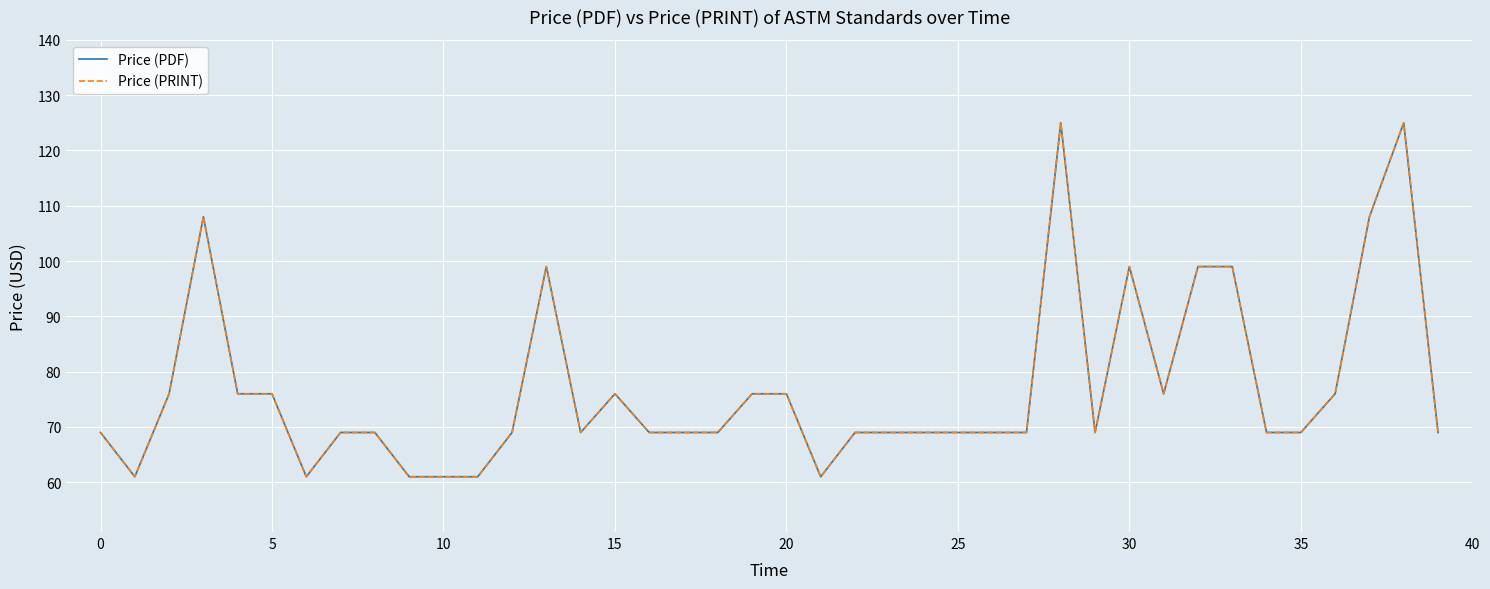

How many lines are shown in the chart?

2